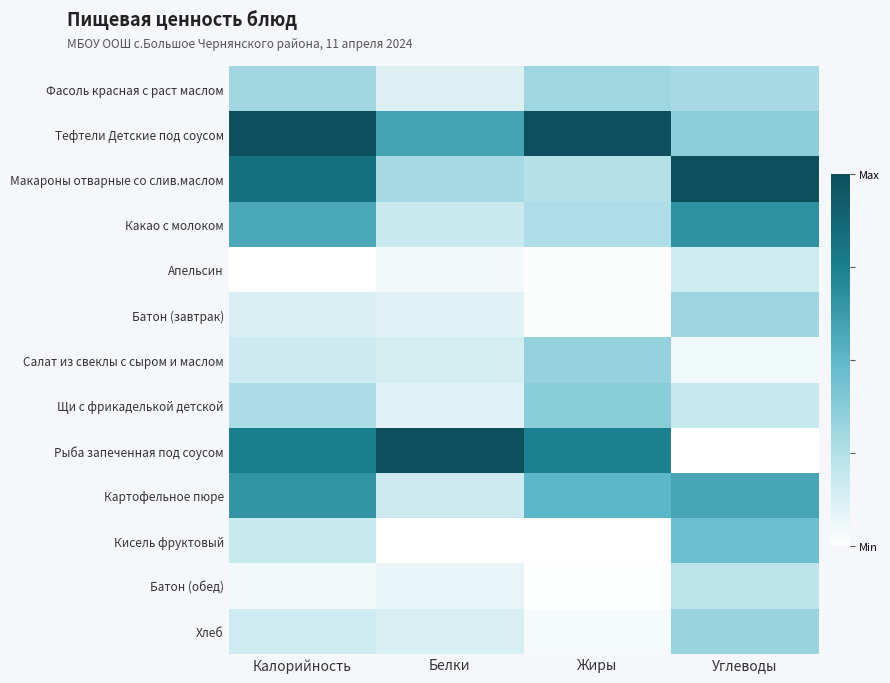

At which category does the chart reach its minimum across all series?

Калорийность